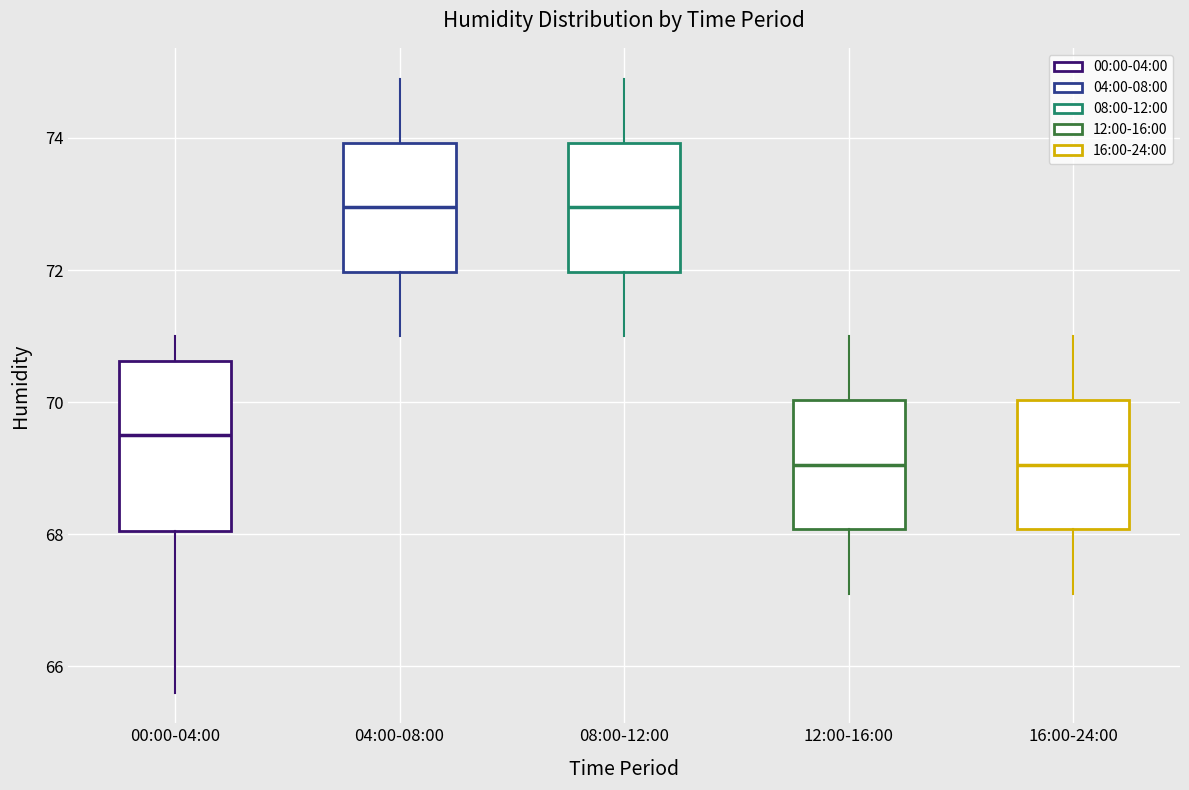

Where does the lower whisker of the box for 04:00-08:00 end on the y-axis? The values are not printed on the chart, so give them approximately, as read against the axis.

71.0